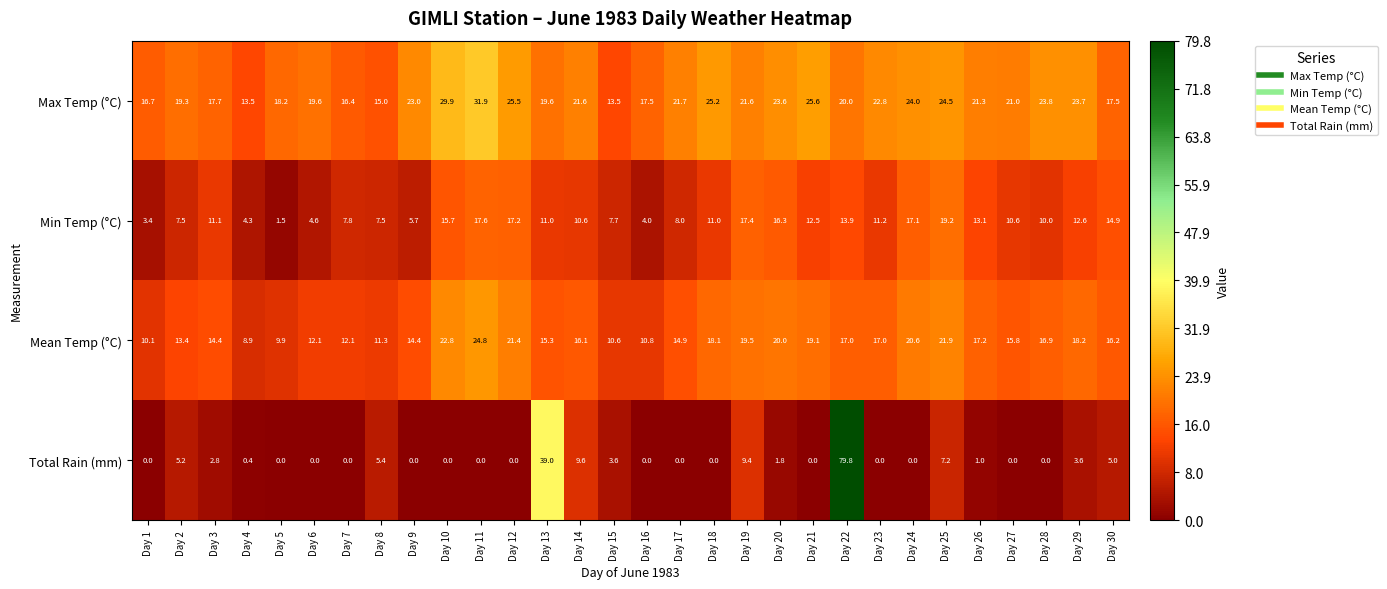

List the series in order of their overall mean, lowest first.

Total Rain (mm), Min Temp (°C), Mean Temp (°C), Max Temp (°C)